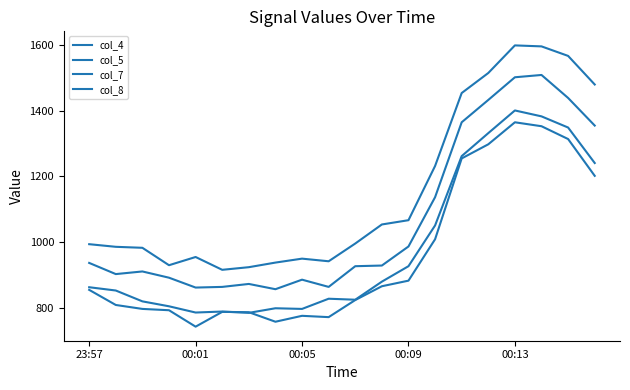

Is this an area chart (filled region under the line)?

No